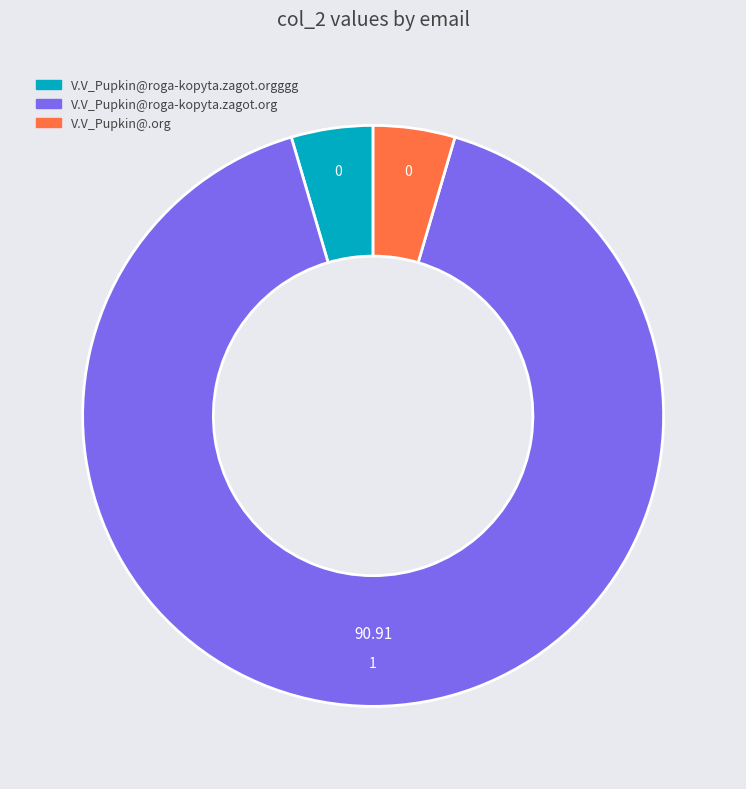

Count the number of slices in the pie.

3